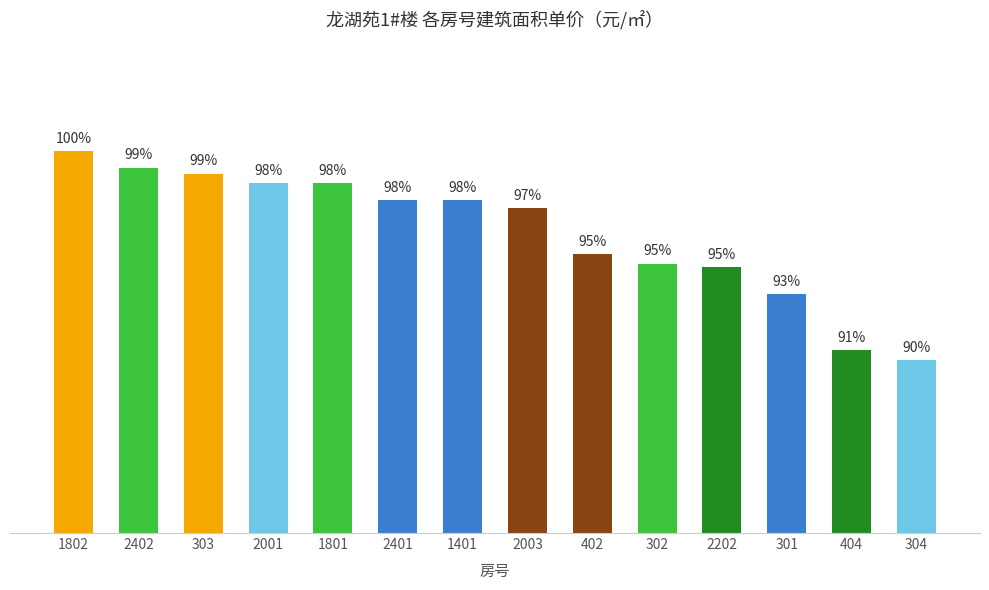

Rank the categories by value from highest to lowest.

1802, 2402, 303, 2001, 1801, 2401, 1401, 2003, 402, 302, 2202, 301, 404, 304